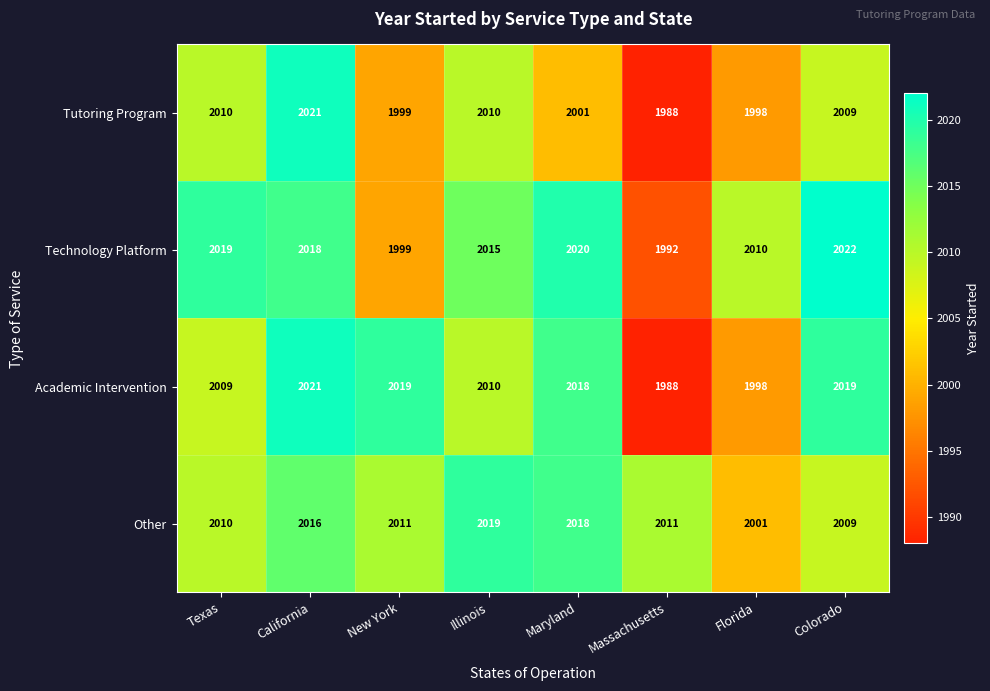

What is the sum of all Technology Platform values?

16095